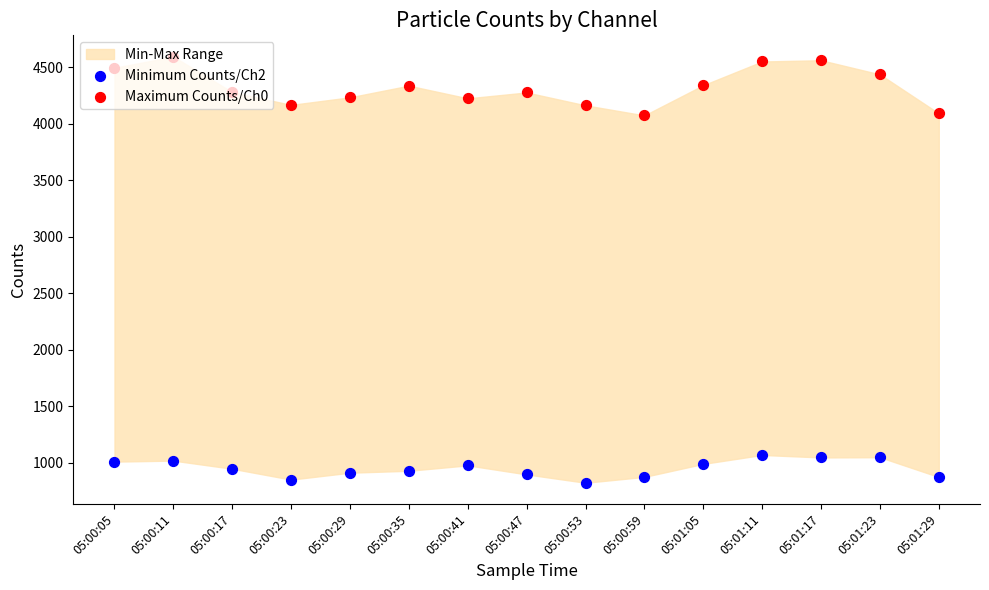

Which series has the widest spread of Y values?

Maximum Counts/Ch0